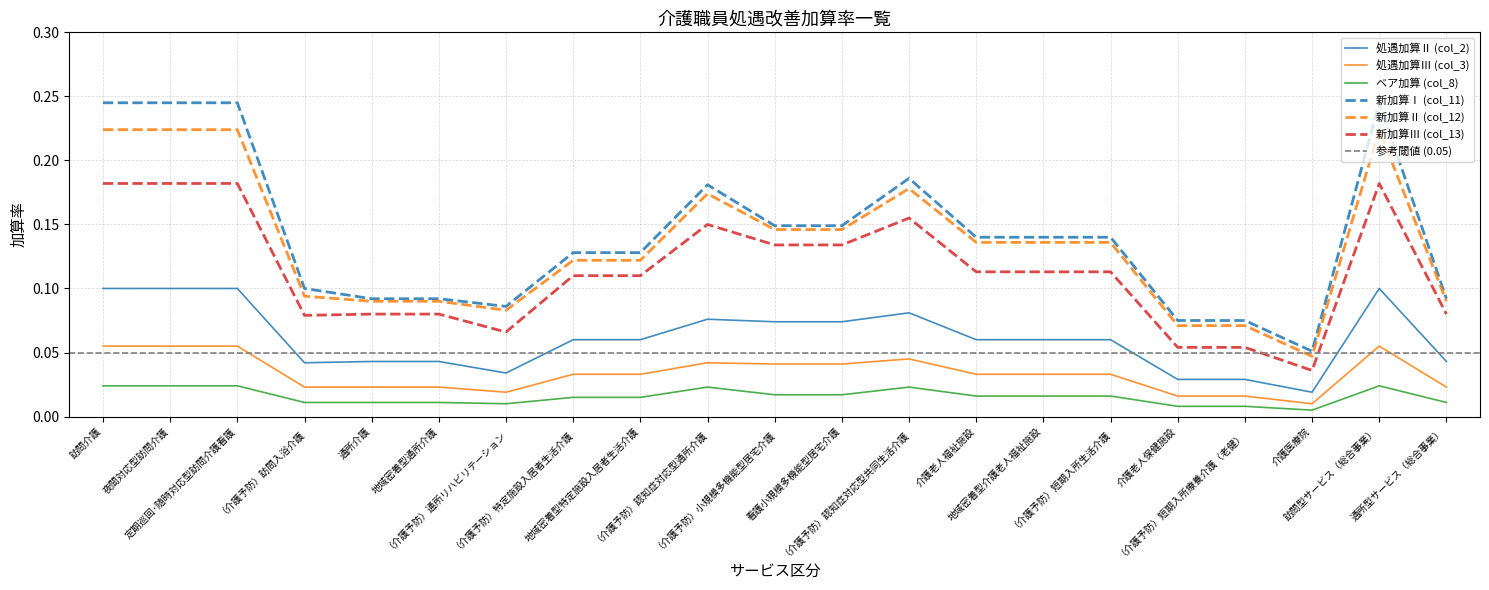

How many lines are shown in the chart?

6